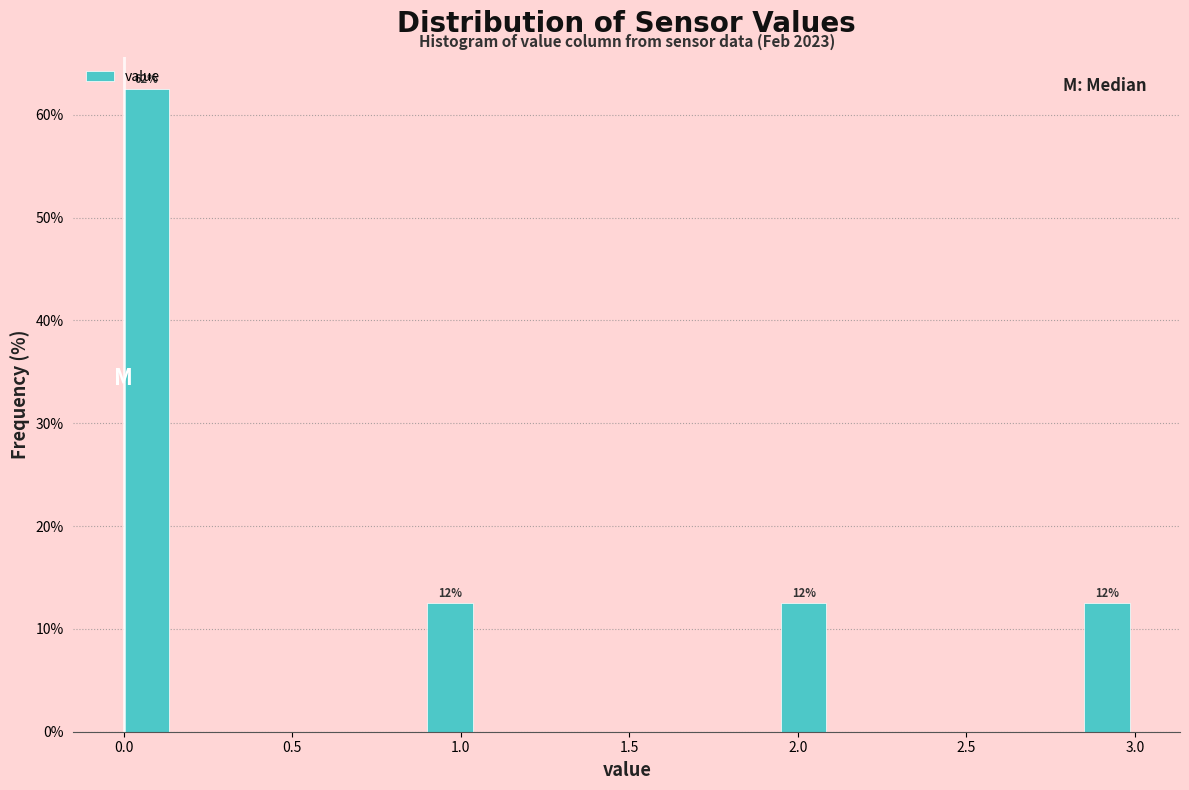

Around what value on the x-axis is the tallest bar? Give the approximate position of its centre, as read against the axis.

0.05